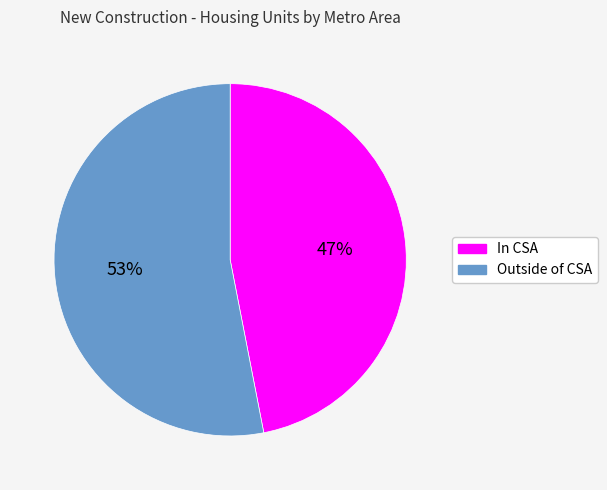

To the nearest percent, what percentage of the pie is In CSA?

47%